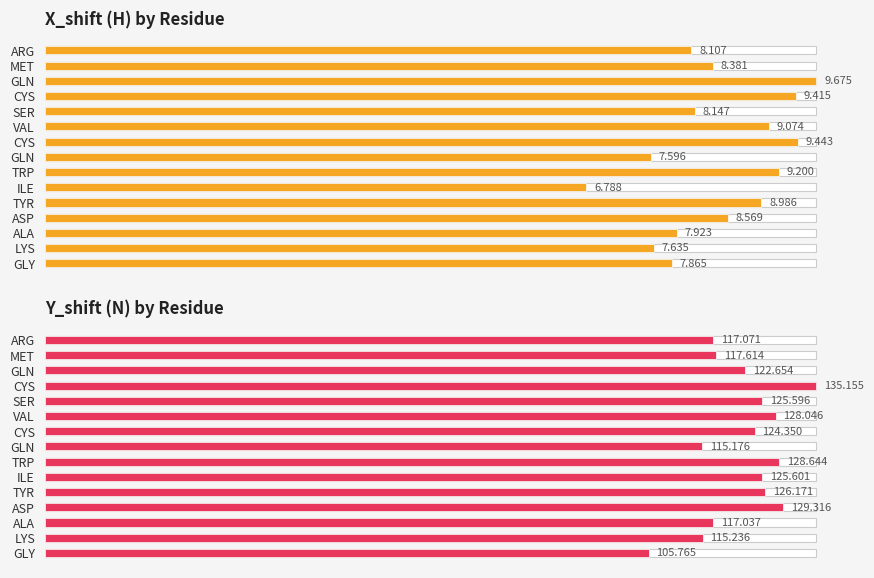

Rank the series by their average value, from highest to lowest.

Y_shift, X_shift